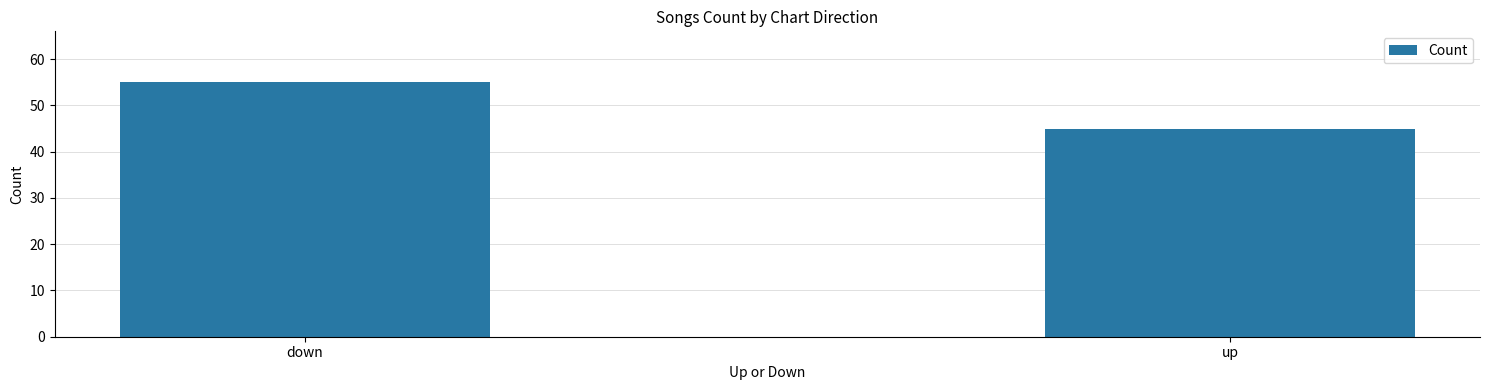

The chart shows a value of 25 at up. True or false?

False